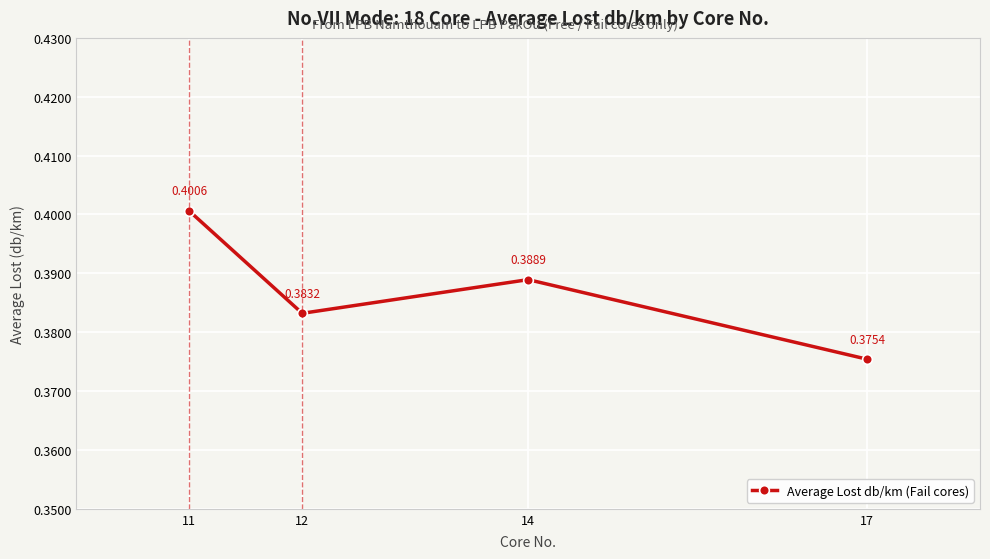

Where is the first local maximum?

14